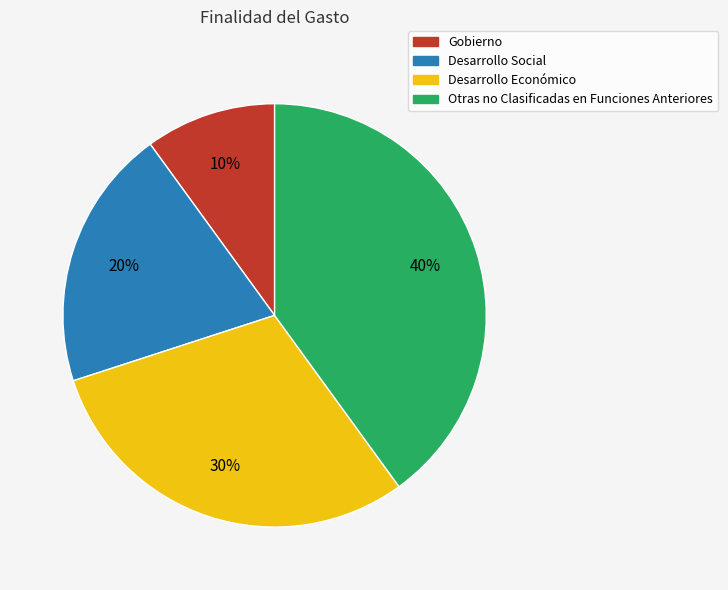

Is it true that Gobierno is 17% of the pie?

False